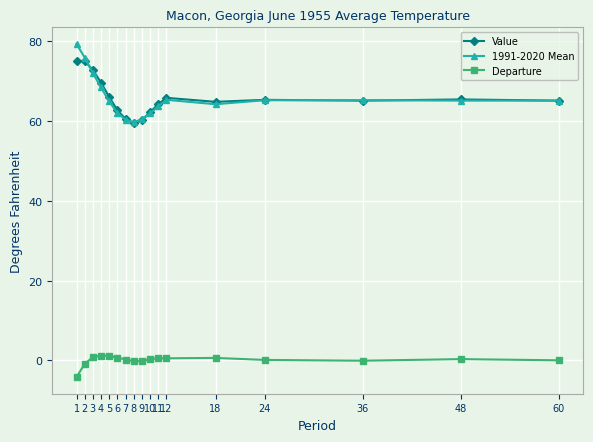

True or false: Departure and 1991-2020 Mean intersect in this chart.

False